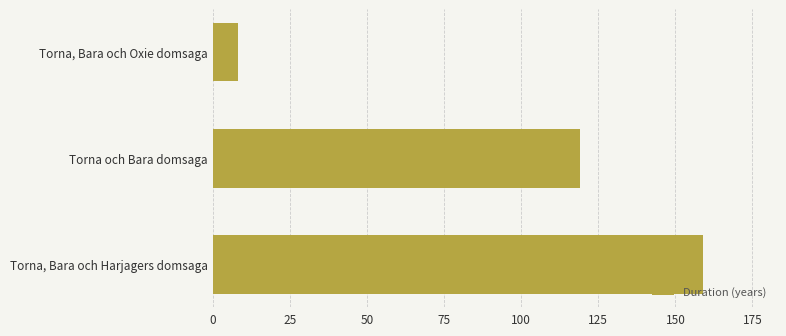

What is the smallest value displayed?

8